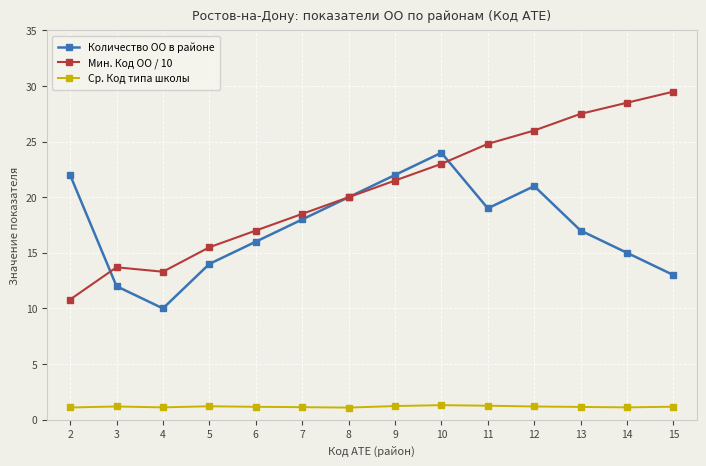

What is the value of the Ср. Код типа школы point at the 8th from the left?

1.2